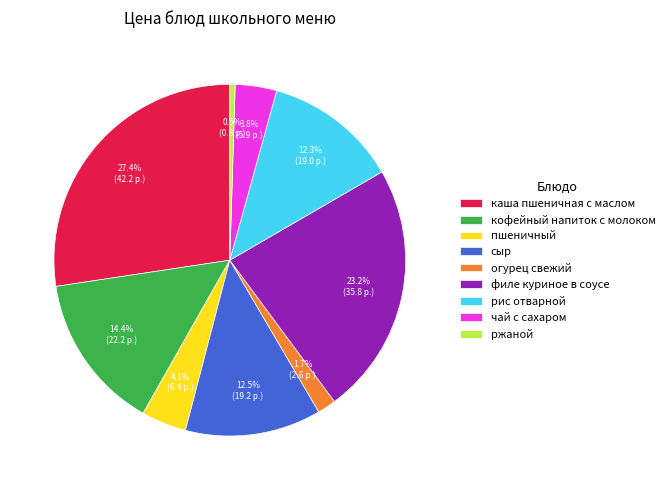

Between рис отварной and чай с сахаром, which is larger?

рис отварной